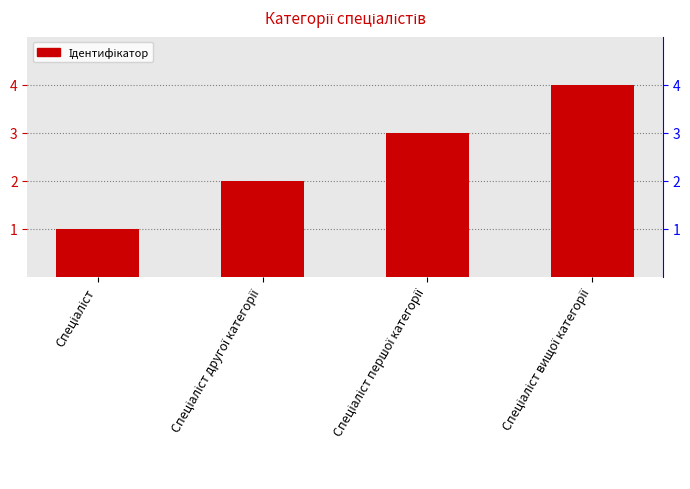

Is it true that the value at Спеціаліст is 1?

True